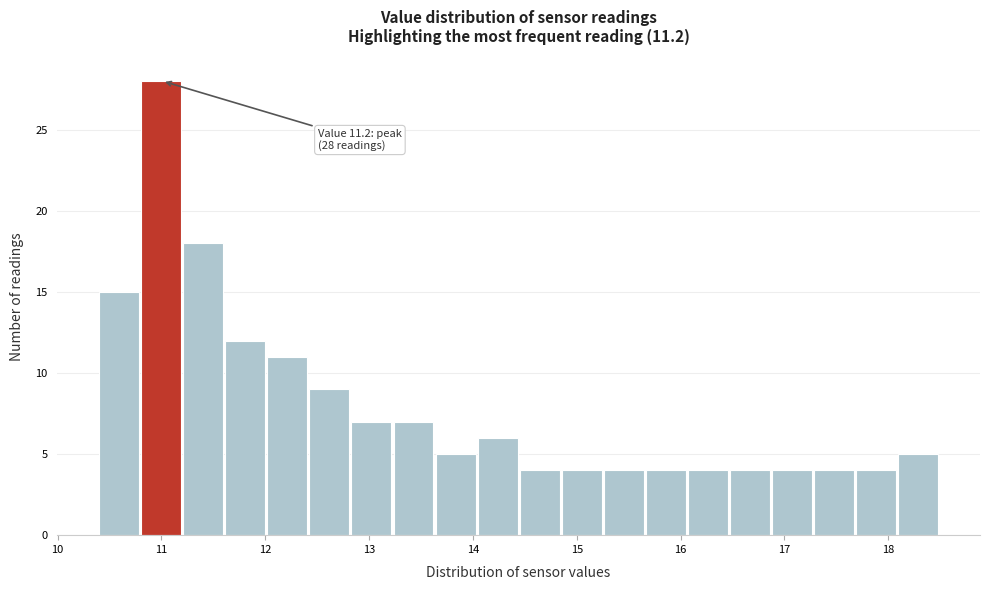

Over which range of the x-axis is the bar tallest?

10.8 to 11.2